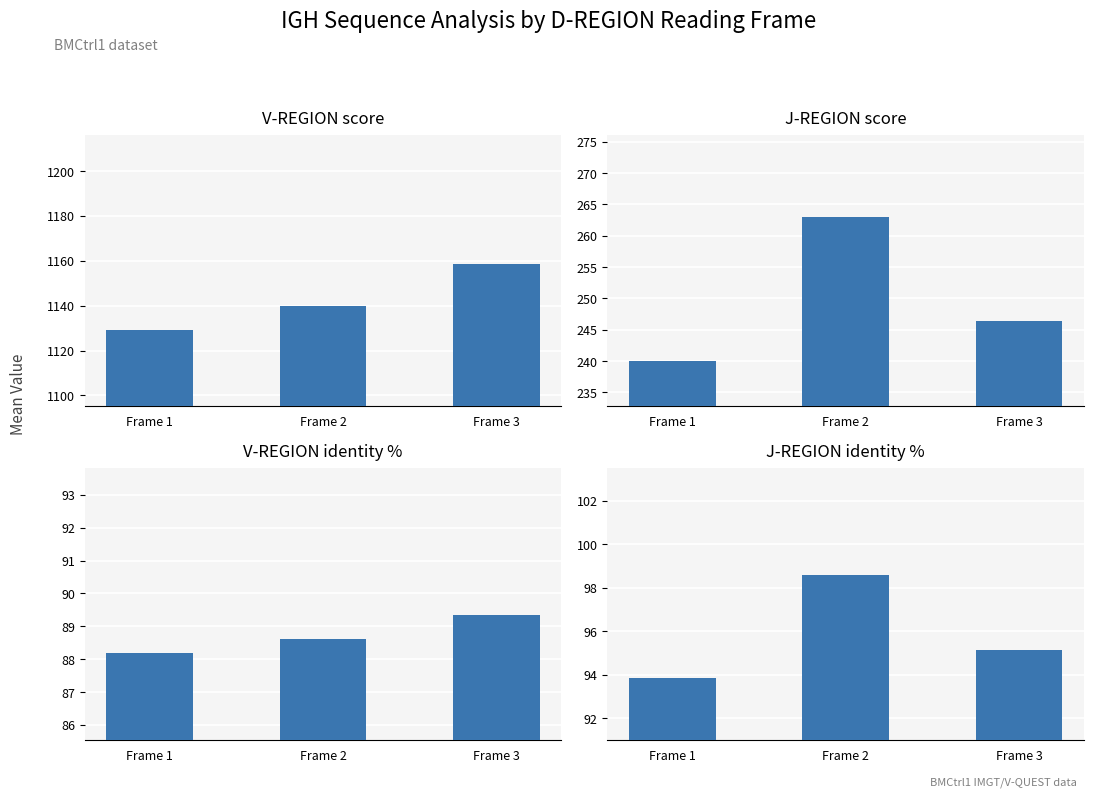

What is the difference between the J-REGION score values at Frame 2 and Frame 3?

16.6